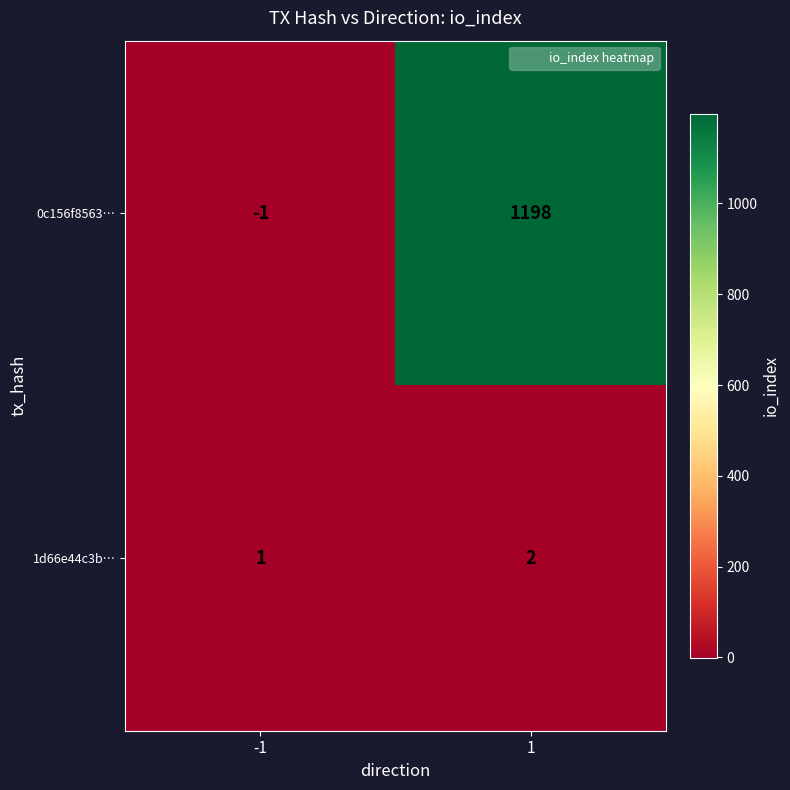

What is the sum of all 1d66e44c3b… values?

3